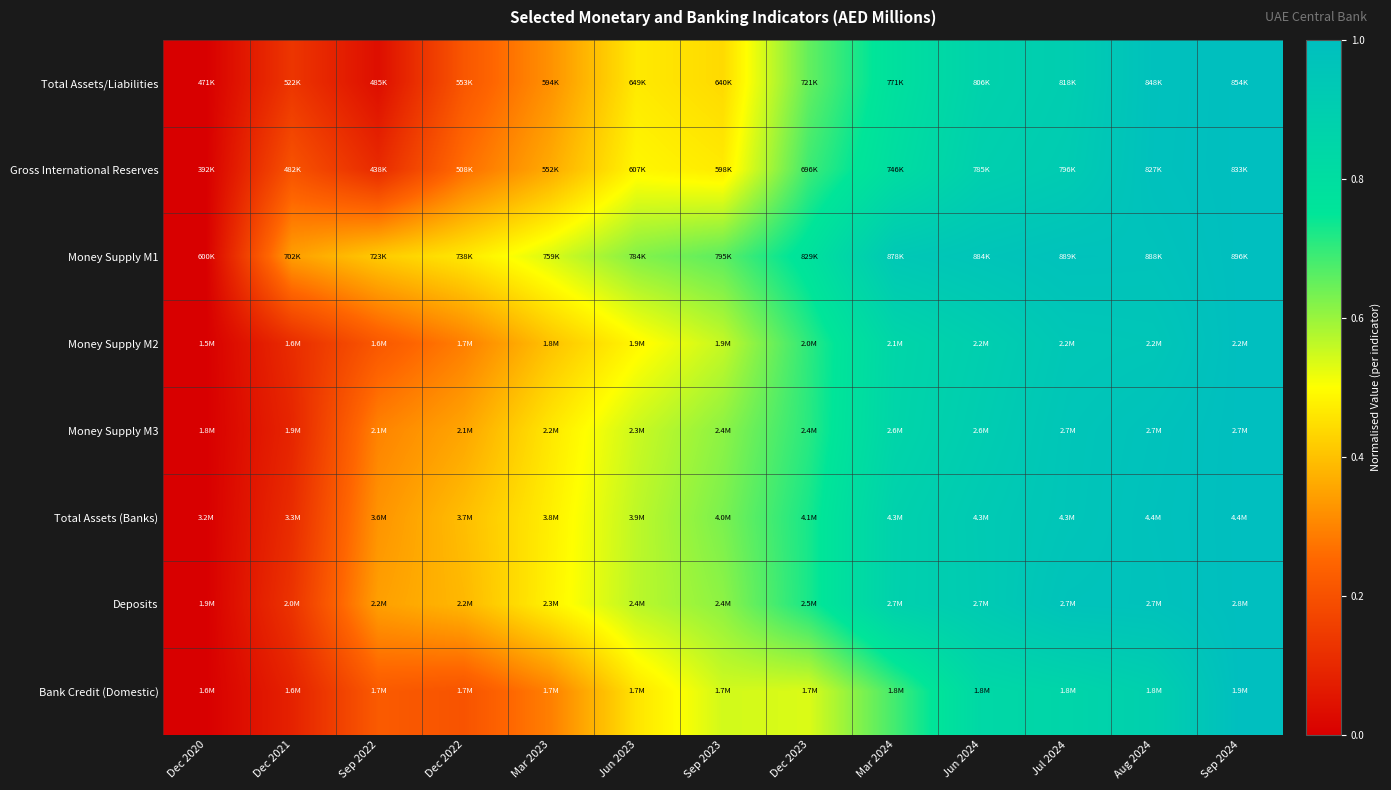

Reading left to right, list all the values displayed in this chart.

Total Assets/Liabilities: Dec 2020=0.0	Dec 2021=0.1	Sep 2022=0.0	Dec 2022=0.2	Mar 2023=0.3	Jun 2023=0.5	Sep 2023=0.4	Dec 2023=0.7	Mar 2024=0.8	Jun 2024=0.9	Jul 2024=0.9	Aug 2024=1.0	Sep 2024=1.0
Gross International Reserves: Dec 2020=0.0	Dec 2021=0.2	Sep 2022=0.1	Dec 2022=0.3	Mar 2023=0.4	Jun 2023=0.5	Sep 2023=0.5	Dec 2023=0.7	Mar 2024=0.8	Jun 2024=0.9	Jul 2024=0.9	Aug 2024=1.0	Sep 2024=1.0
Money Supply M1: Dec 2020=0.0	Dec 2021=0.3	Sep 2022=0.4	Dec 2022=0.5	Mar 2023=0.5	Jun 2023=0.6	Sep 2023=0.7	Dec 2023=0.8	Mar 2024=0.9	Jun 2024=1.0	Jul 2024=1.0	Aug 2024=1.0	Sep 2024=1.0
Money Supply M2: Dec 2020=0.0	Dec 2021=0.1	Sep 2022=0.2	Dec 2022=0.3	Mar 2023=0.4	Jun 2023=0.5	Sep 2023=0.6	Dec 2023=0.7	Mar 2024=0.9	Jun 2024=0.9	Jul 2024=0.9	Aug 2024=1.0	Sep 2024=1.0
Money Supply M3: Dec 2020=0.0	Dec 2021=0.1	Sep 2022=0.3	Dec 2022=0.4	Mar 2023=0.5	Jun 2023=0.6	Sep 2023=0.6	Dec 2023=0.7	Mar 2024=0.9	Jun 2024=0.9	Jul 2024=1.0	Aug 2024=1.0	Sep 2024=1.0
Total Assets (Banks): Dec 2020=0.0	Dec 2021=0.1	Sep 2022=0.3	Dec 2022=0.4	Mar 2023=0.5	Jun 2023=0.6	Sep 2023=0.6	Dec 2023=0.7	Mar 2024=0.9	Jun 2024=0.9	Jul 2024=1.0	Aug 2024=1.0	Sep 2024=1.0
Deposits: Dec 2020=0.0	Dec 2021=0.1	Sep 2022=0.3	Dec 2022=0.4	Mar 2023=0.5	Jun 2023=0.6	Sep 2023=0.6	Dec 2023=0.7	Mar 2024=0.9	Jun 2024=0.9	Jul 2024=1.0	Aug 2024=1.0	Sep 2024=1.0
Bank Credit (Domestic): Dec 2020=0.0	Dec 2021=0.1	Sep 2022=0.2	Dec 2022=0.2	Mar 2023=0.3	Jun 2023=0.5	Sep 2023=0.5	Dec 2023=0.5	Mar 2024=0.7	Jun 2024=0.8	Jul 2024=0.9	Aug 2024=0.9	Sep 2024=1.0